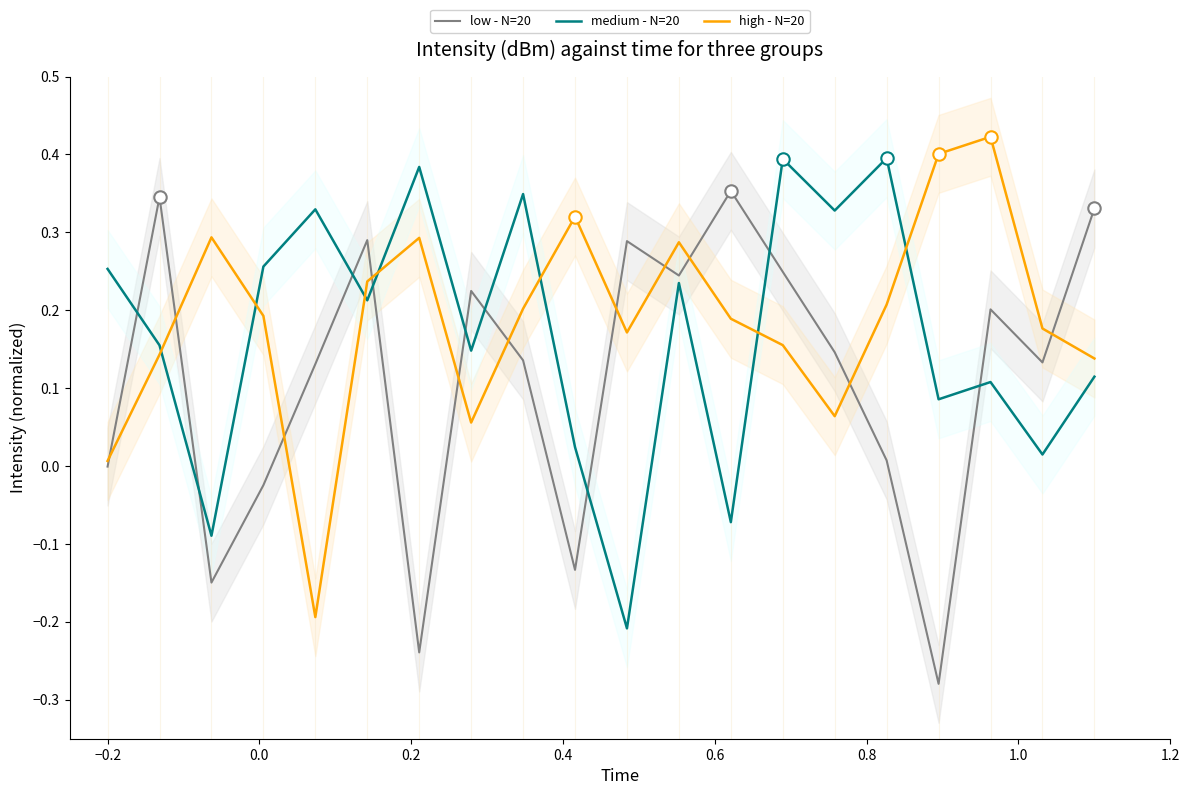

Which series has the widest spread of Y values?

low - N=20